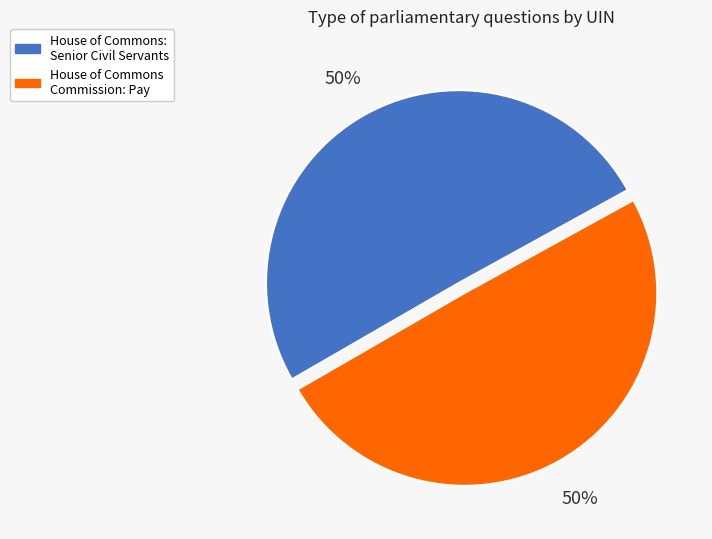

Combined, do House of Commons: Senior Civil Servants and House of Commons Commission: Pay account for over 50%?

Yes